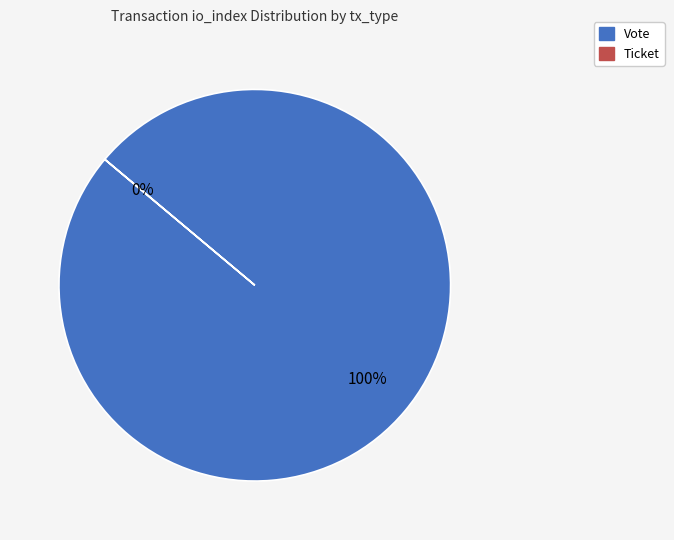

To the nearest percent, what portion does Vote represent?

100%